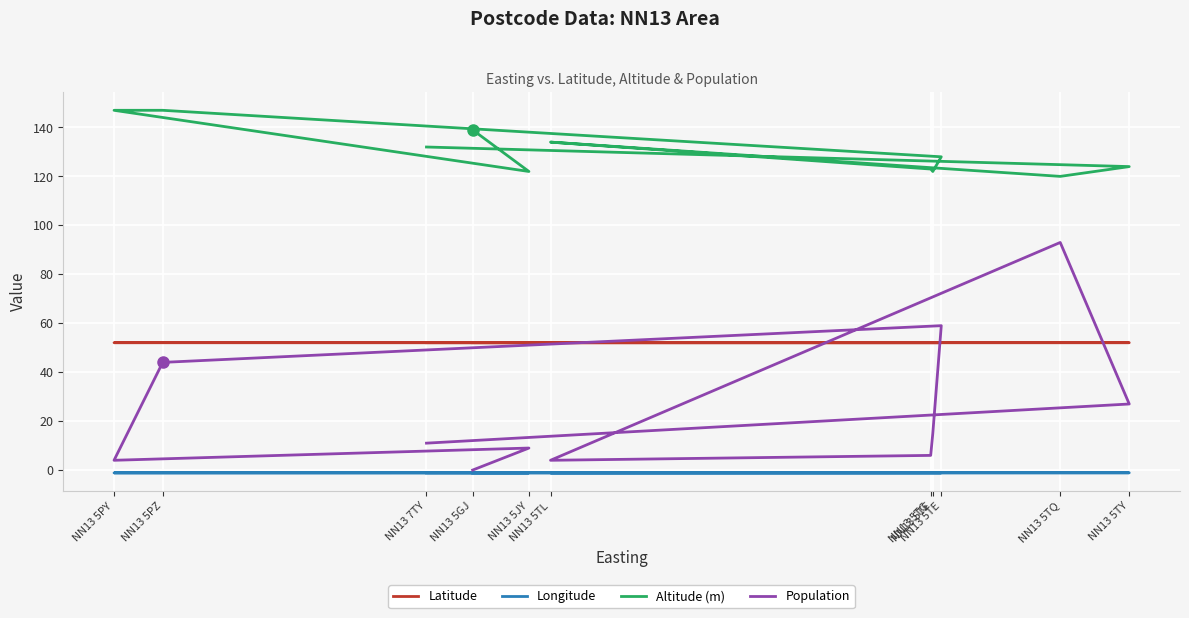

What is the sum of all Population values?

272.0